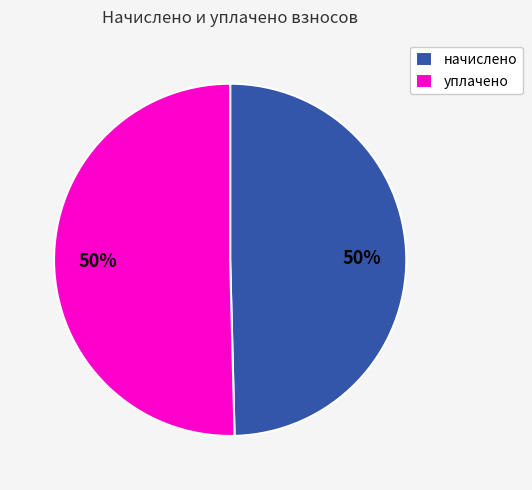

Combined, do начислено and уплачено account for over 50%?

Yes